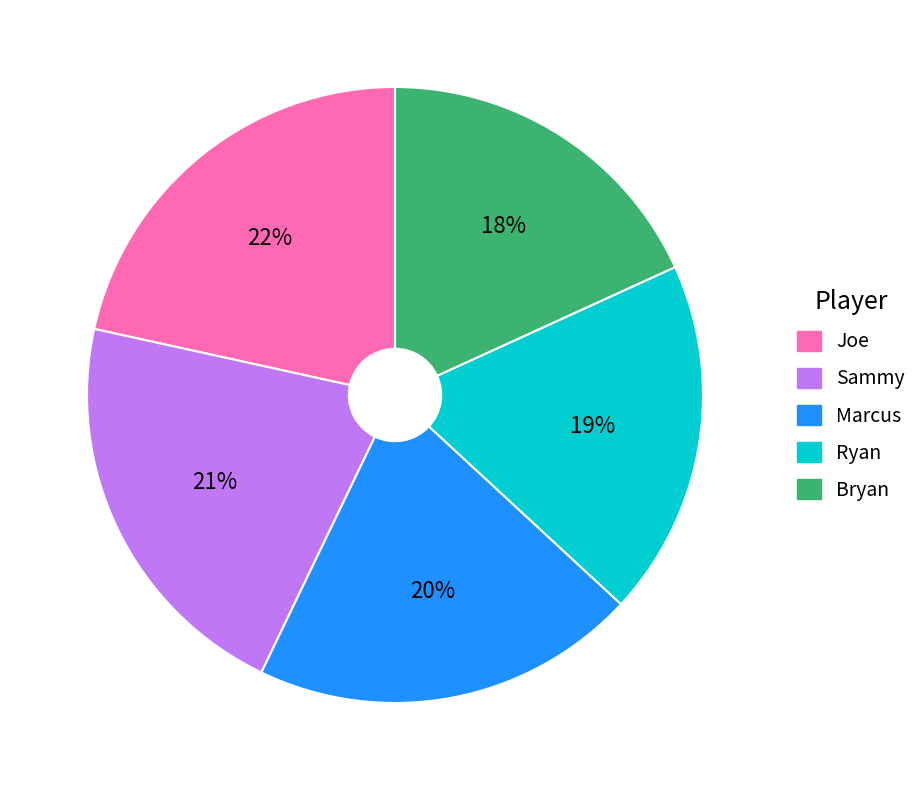

To the nearest percent, what percentage of the pie is Bryan?

18%